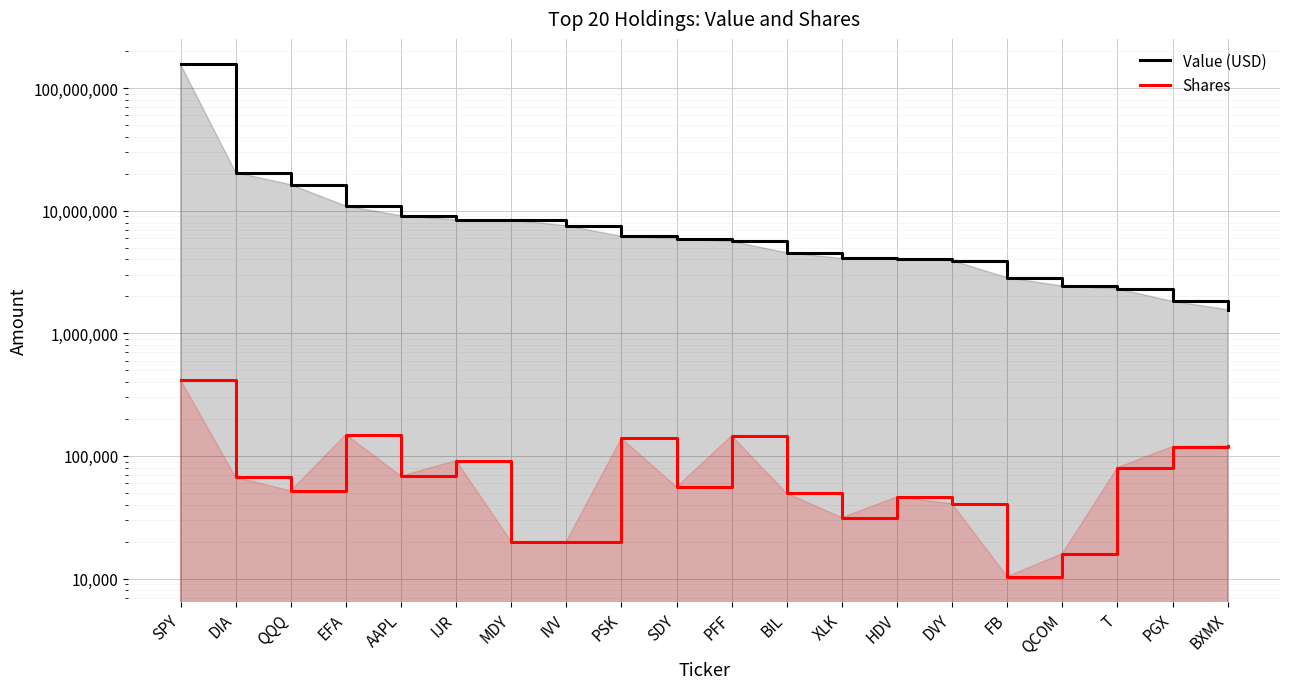

What position from the right is SPY?

20